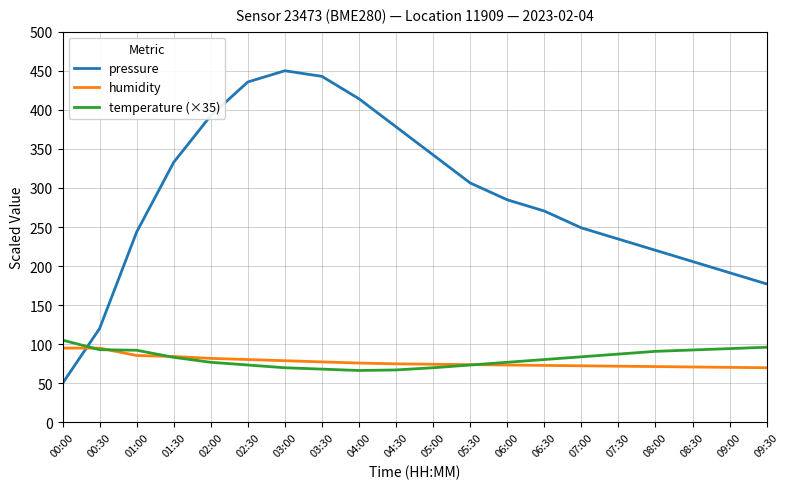

How many times do pressure and humidity cross each other?

1